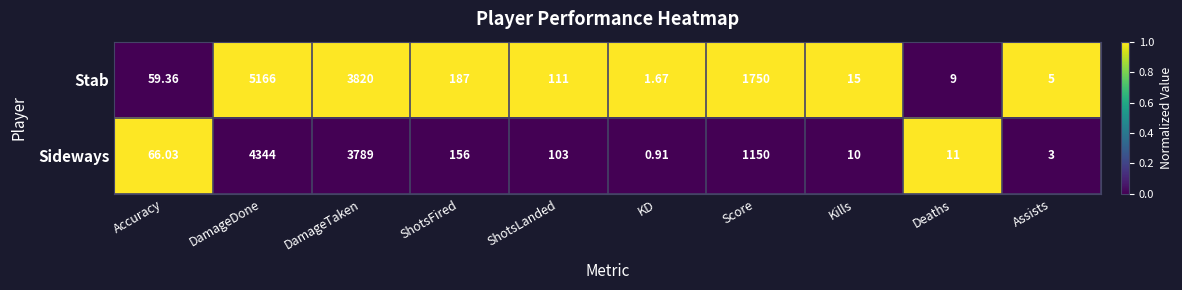

Which series changed the most between DamageDone and Deaths?

Stab